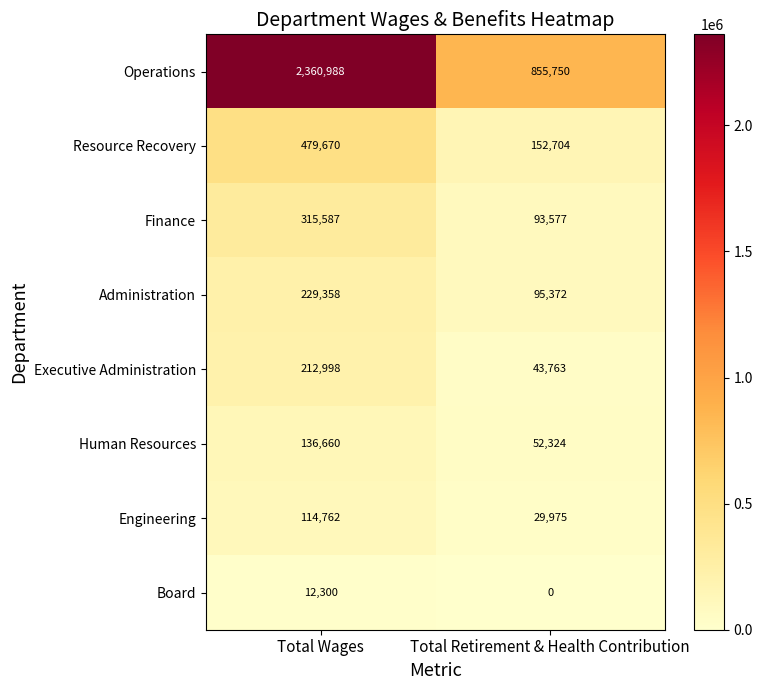

Reading left to right, extract all data points from this chart.

Operations: 2360988	855750
Resource Recovery: 479670	152704
Finance: 315587	93577
Administration: 229358	95372
Executive Administration: 212998	43763
Human Resources: 136660	52324
Engineering: 114762	29975
Board: 12300	0